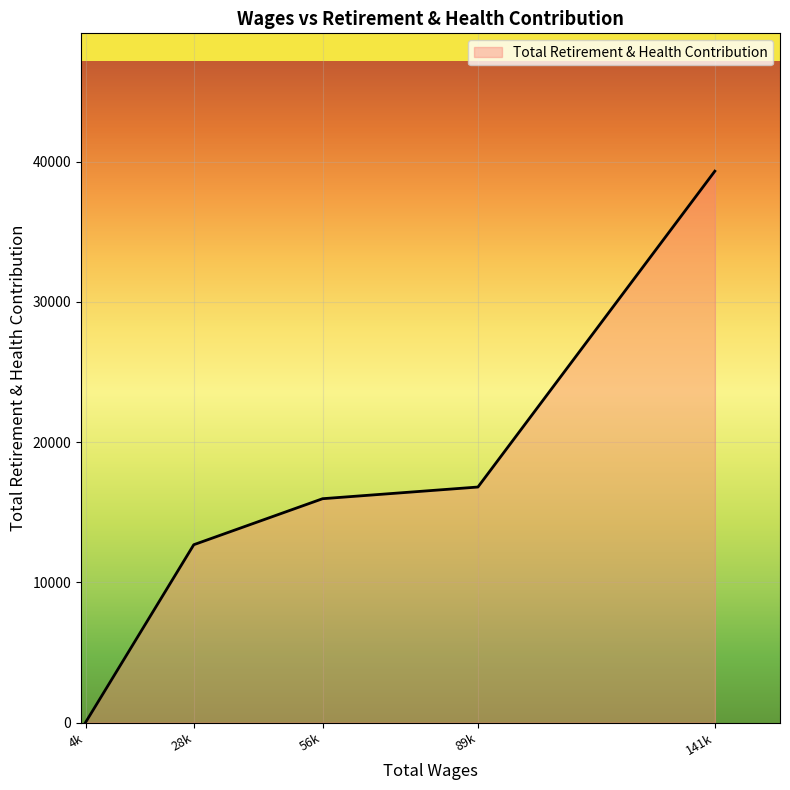

Between 4k and 56k, which is larger?

56k